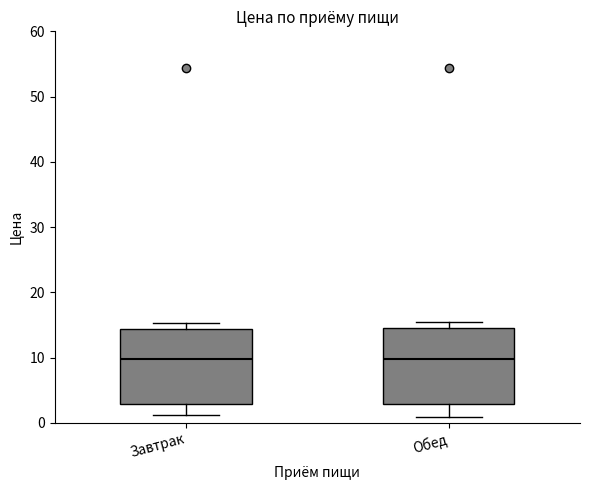

Where does the lower whisker of the box for Завтрак end on the y-axis? The values are not printed on the chart, so give them approximately, as read against the axis.

1